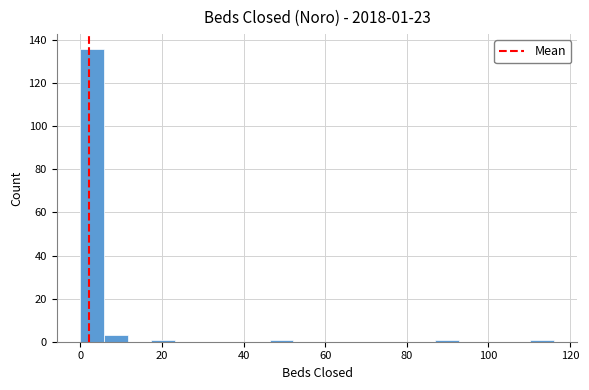

Around what value on the x-axis is the tallest bar? Give the approximate position of its centre, as read against the axis.

2